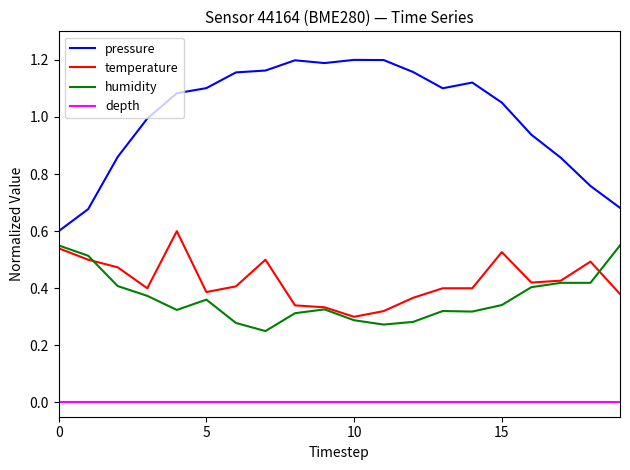

Which series has the widest spread of values?

pressure